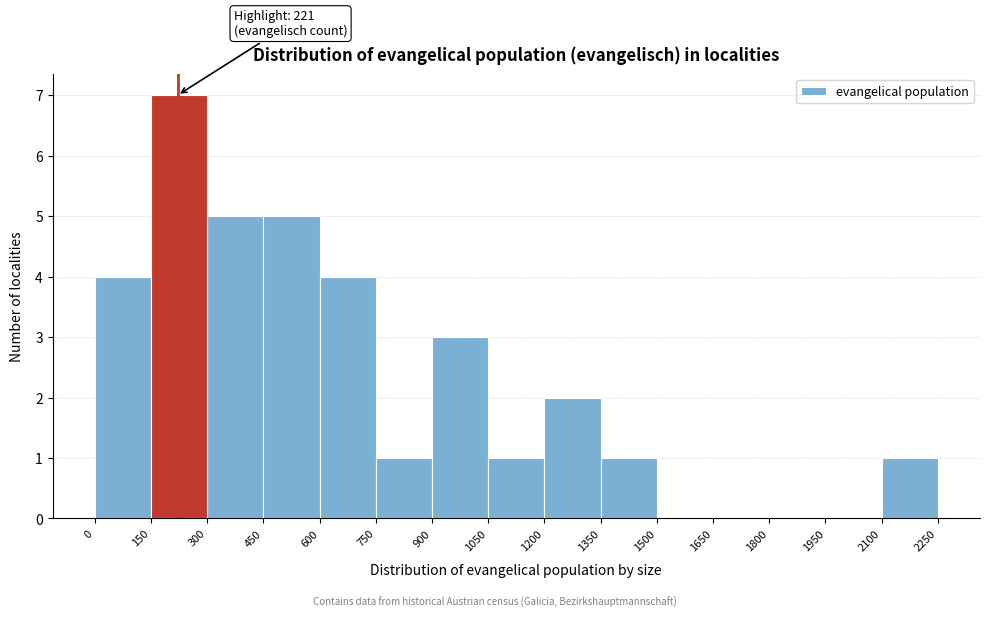

Over which range of the x-axis is the bar tallest?

150 to 300